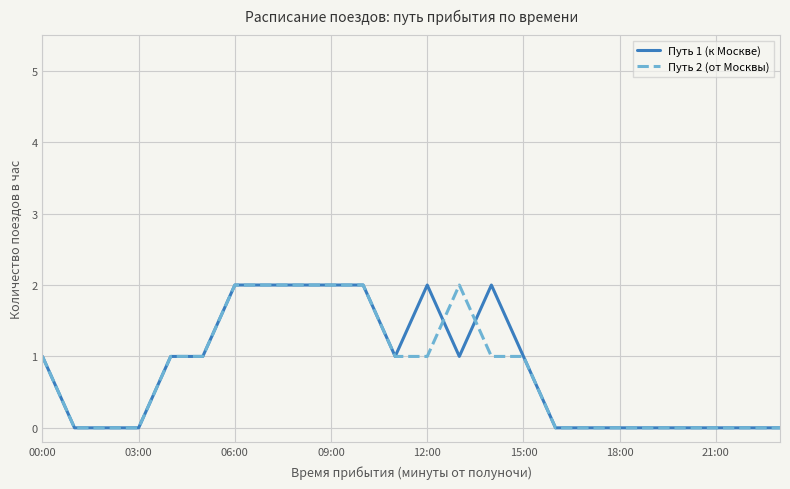

What is the maximum value for Путь 1 (к Москве)?

2